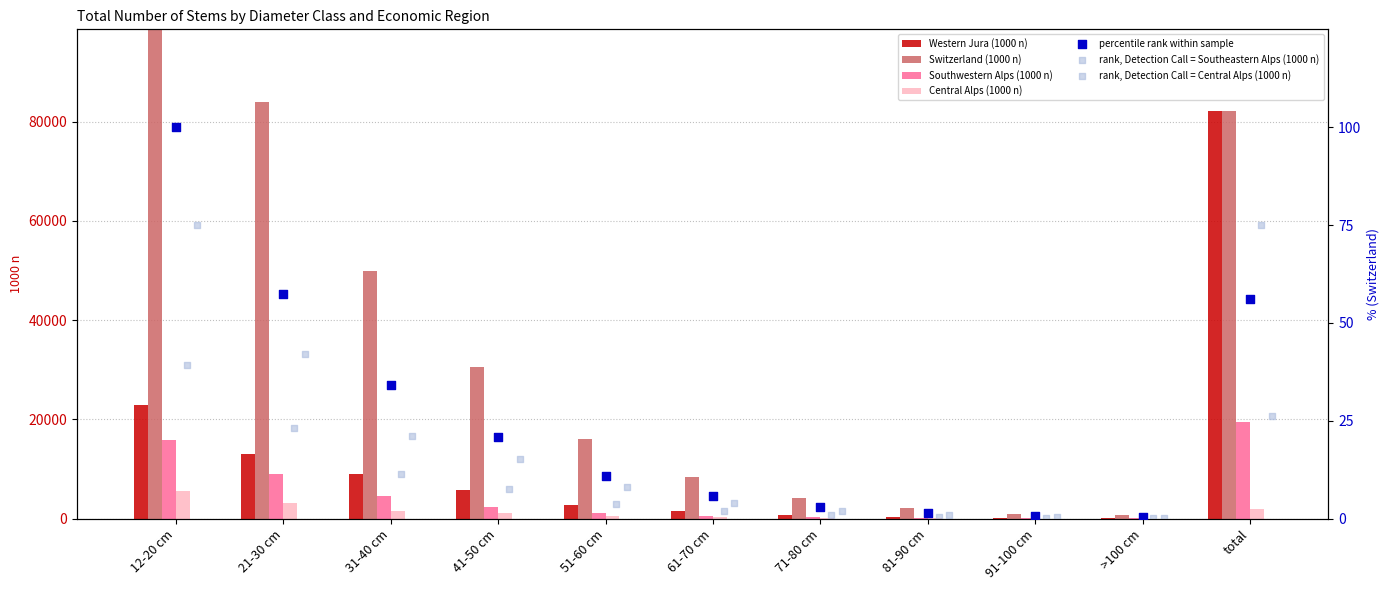

At which category is the sum across all series the highest?

12-20 cm